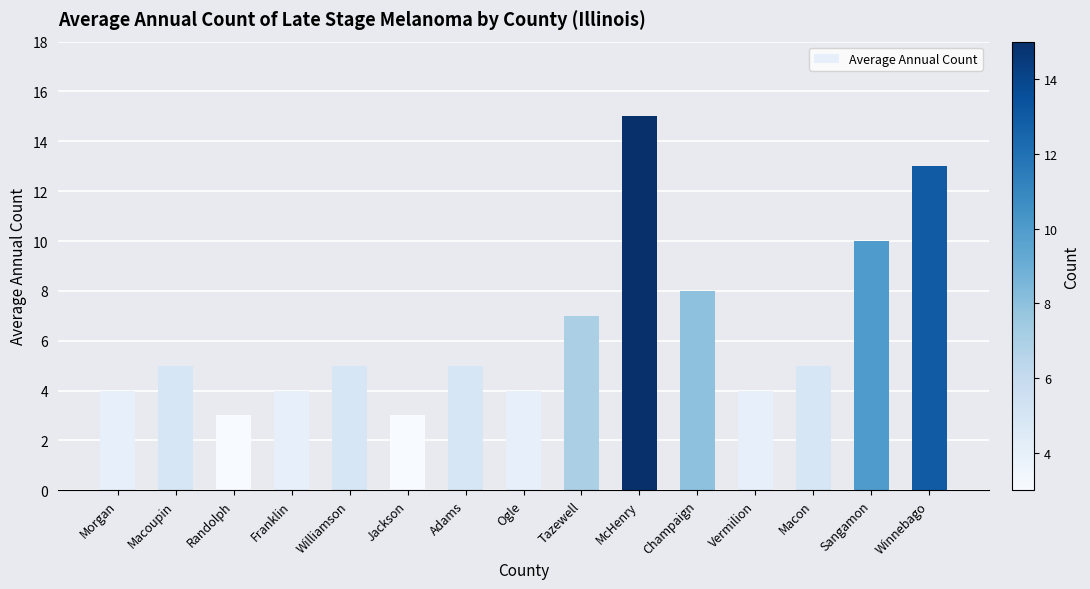

What is the average value?

6